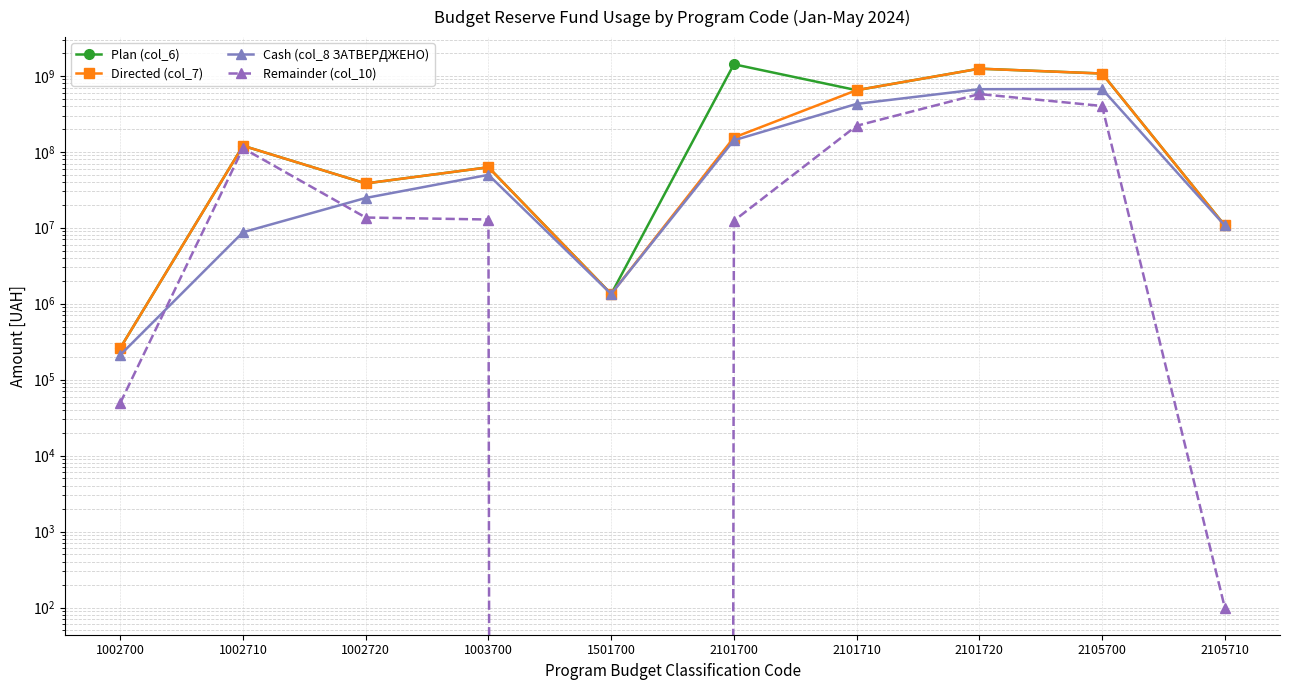

At which category is the sum across all series the highest?

2101720